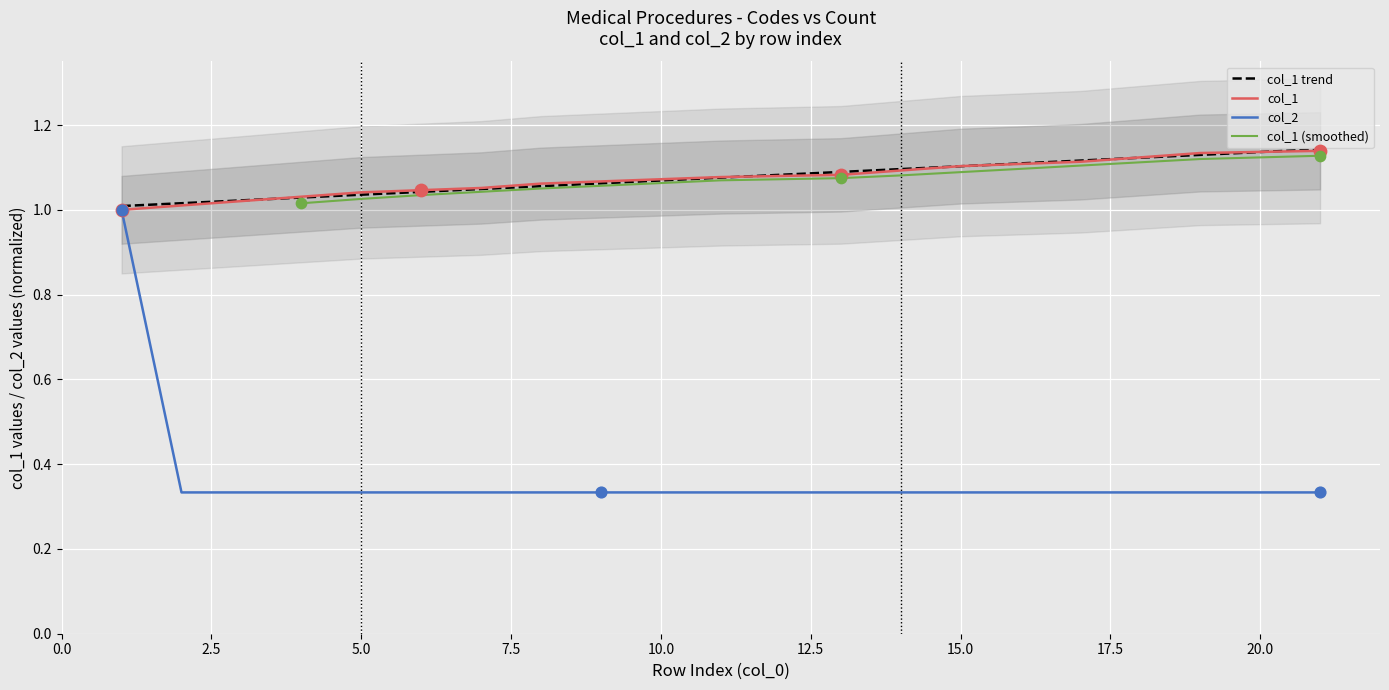

At how many categories does at least one series exceed 0?

19